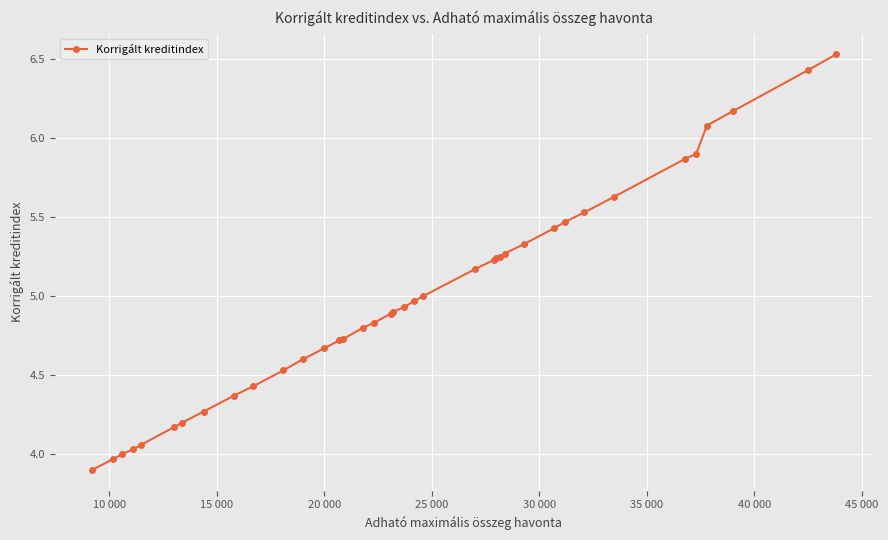

What is the sum of all values?

189.5